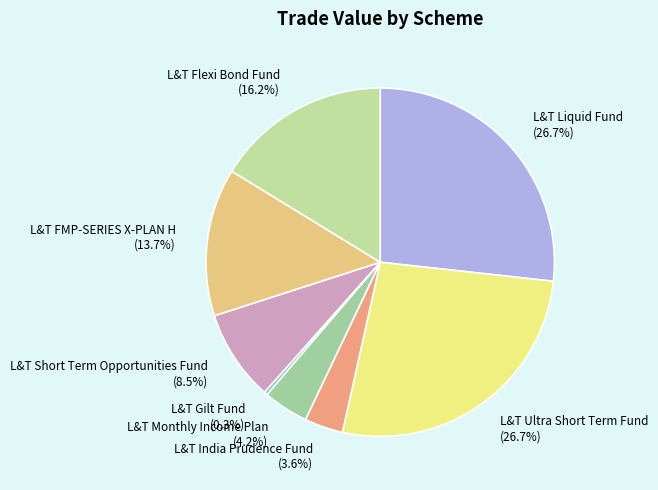

Combined, do L&T Ultra Short Term Fund (26.7%) and L&T Monthly Income Plan (4.2%) account for over 50%?

No